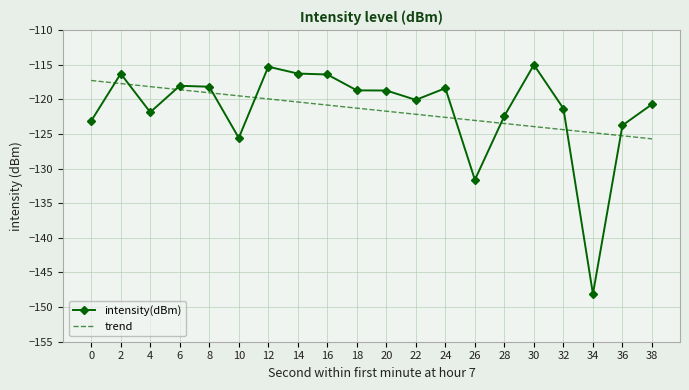

Where do trend and intensity(dBm) first cross each other?

0 and 2